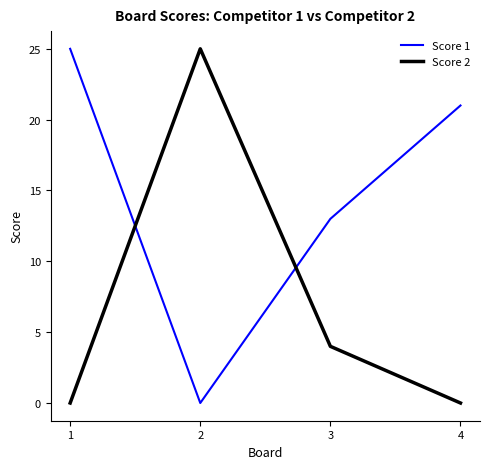

What is the total value across all series at 4?

21